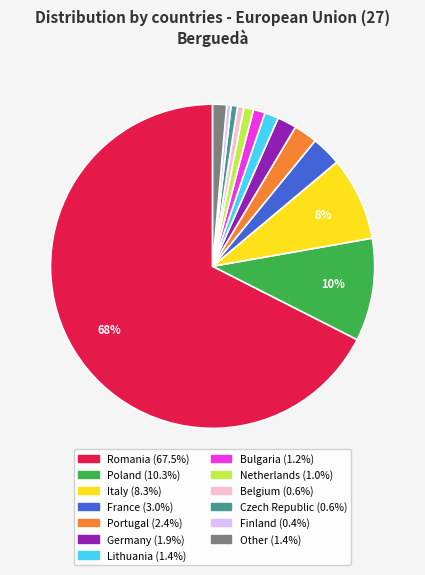

Is there any slice that represents more than half of the pie?

Yes